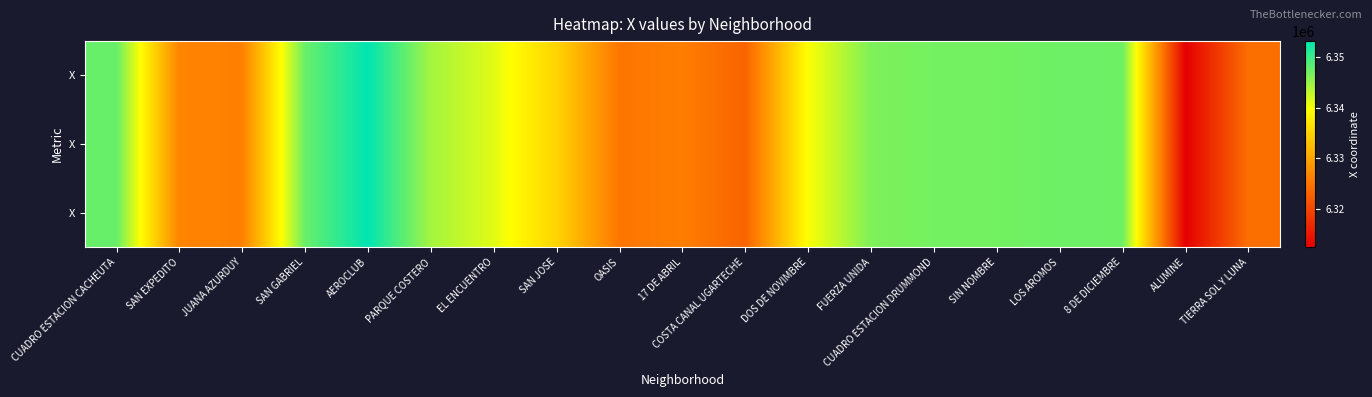

Between ALUMINE and SAN EXPEDITO, which is larger?

SAN EXPEDITO